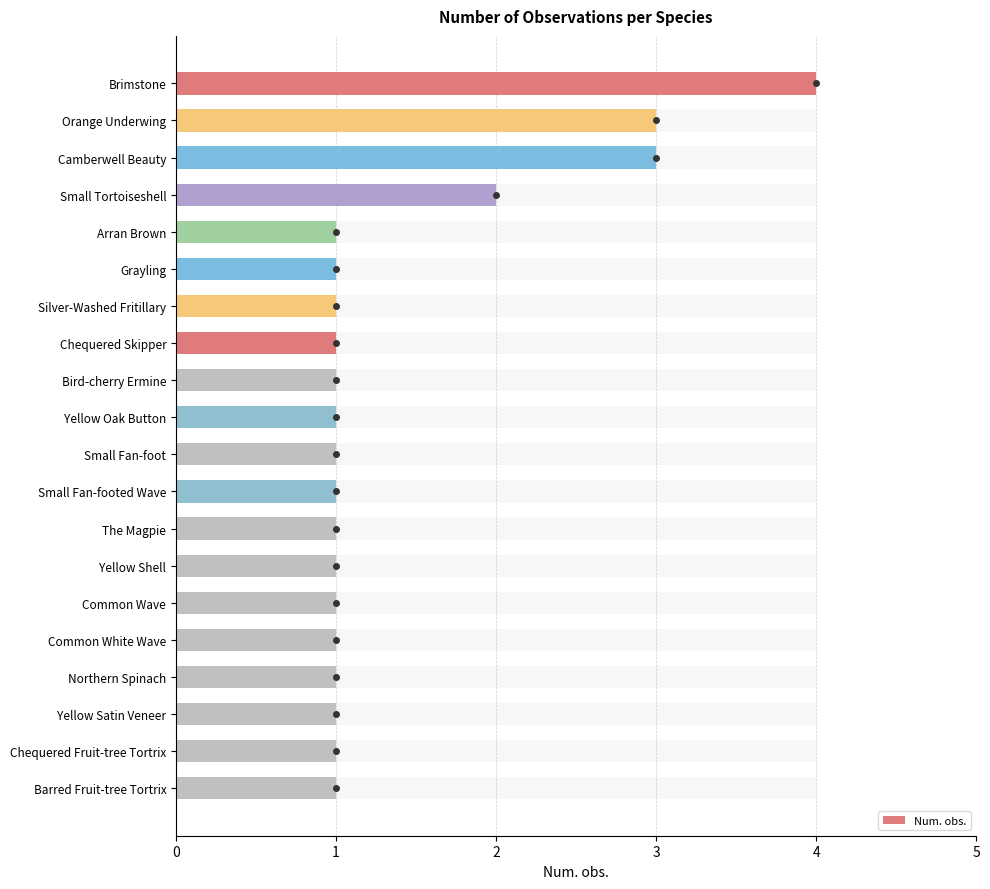

Does the chart contain stacked bars?

No